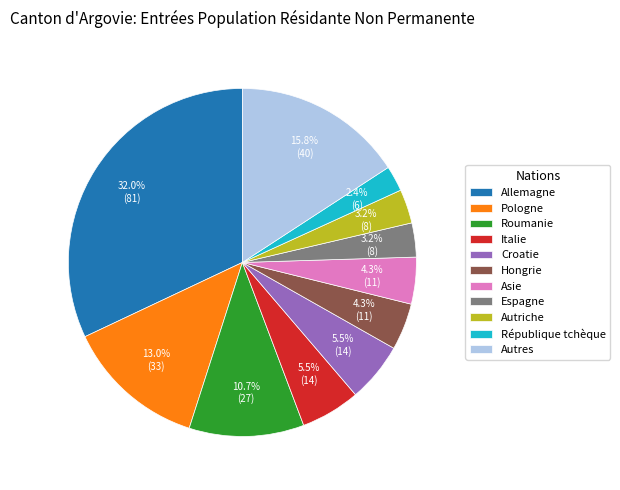

To the nearest percent, what is the average slice percentage?

9%